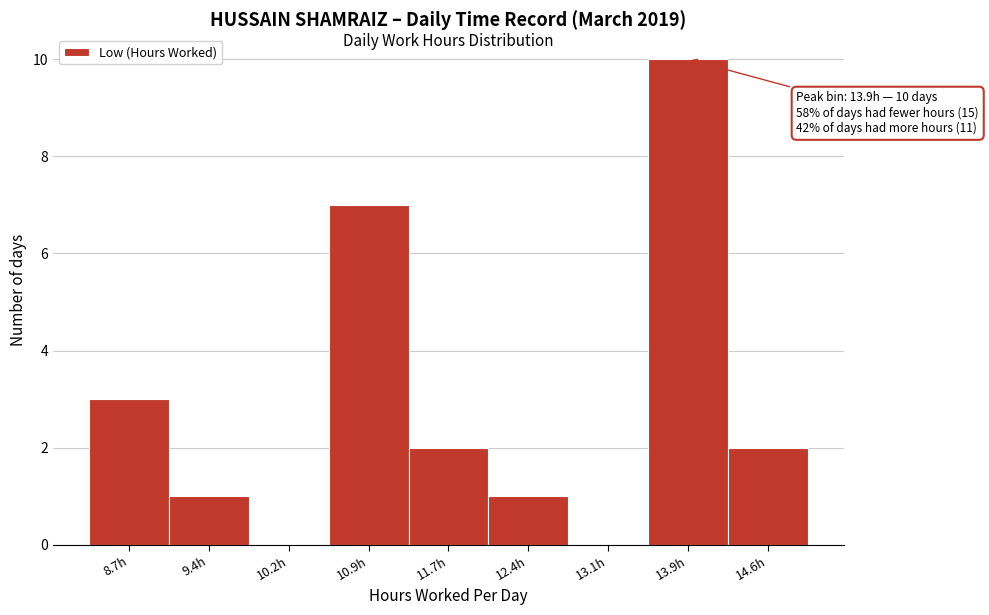

Which range on the x-axis has the tallest bar?

13.5 to 14.3